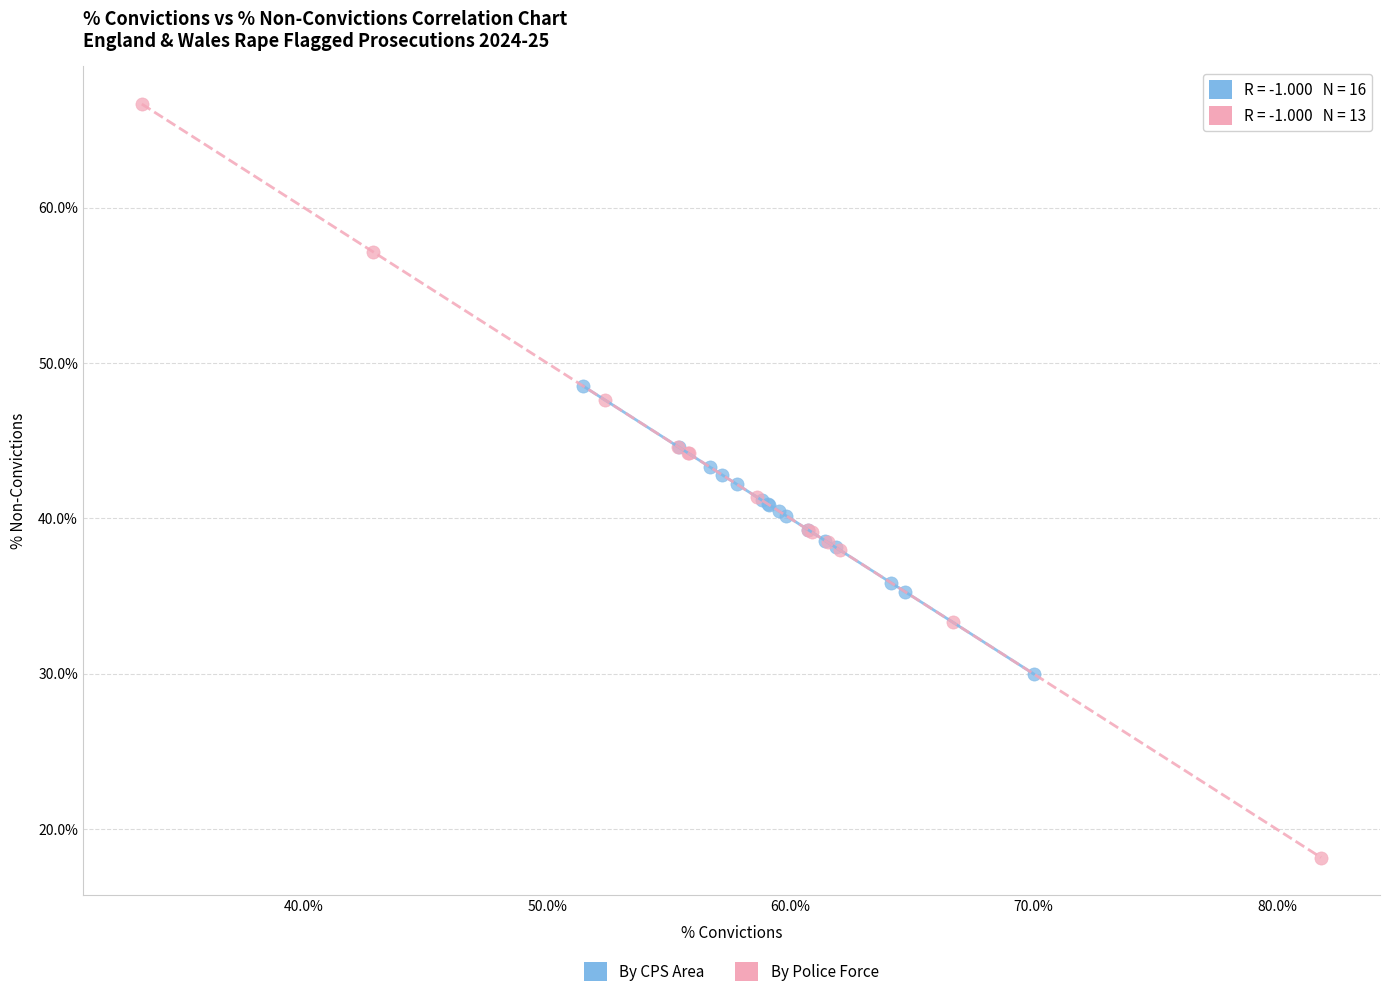

Which series reaches the minimum Y coordinate?

By Police Force